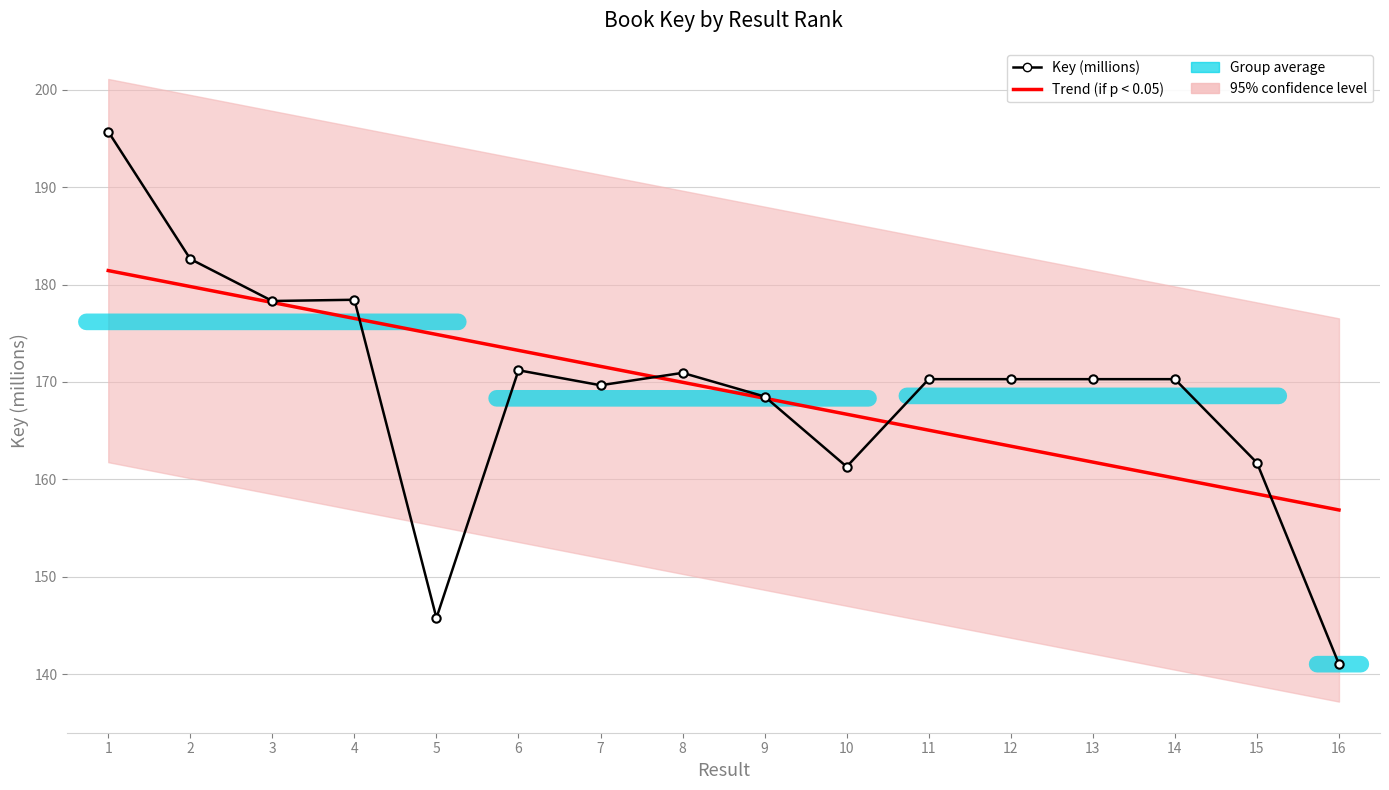

How many values in the Trend (if p < 0.05) series are below 169?

8